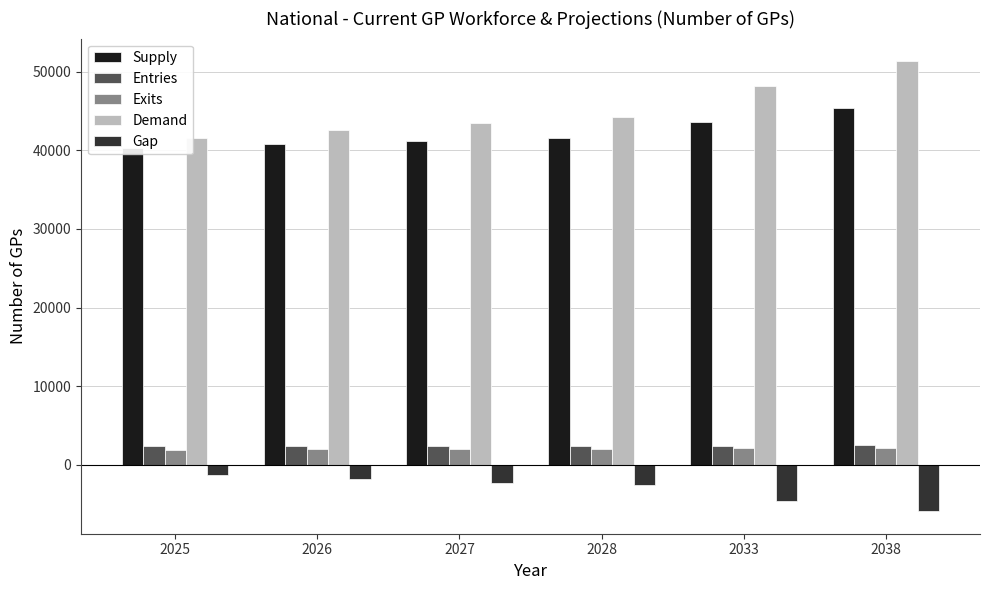

Which series changed the most between 2026 and 2033?

Demand